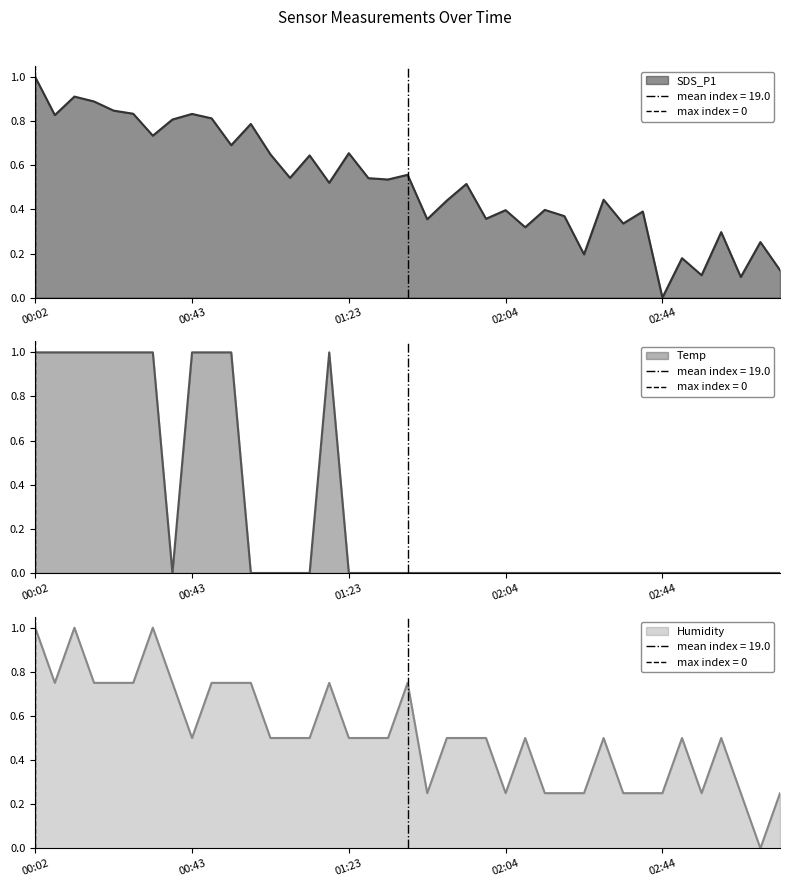

How many interior local valleys does the Humidity series have?

6